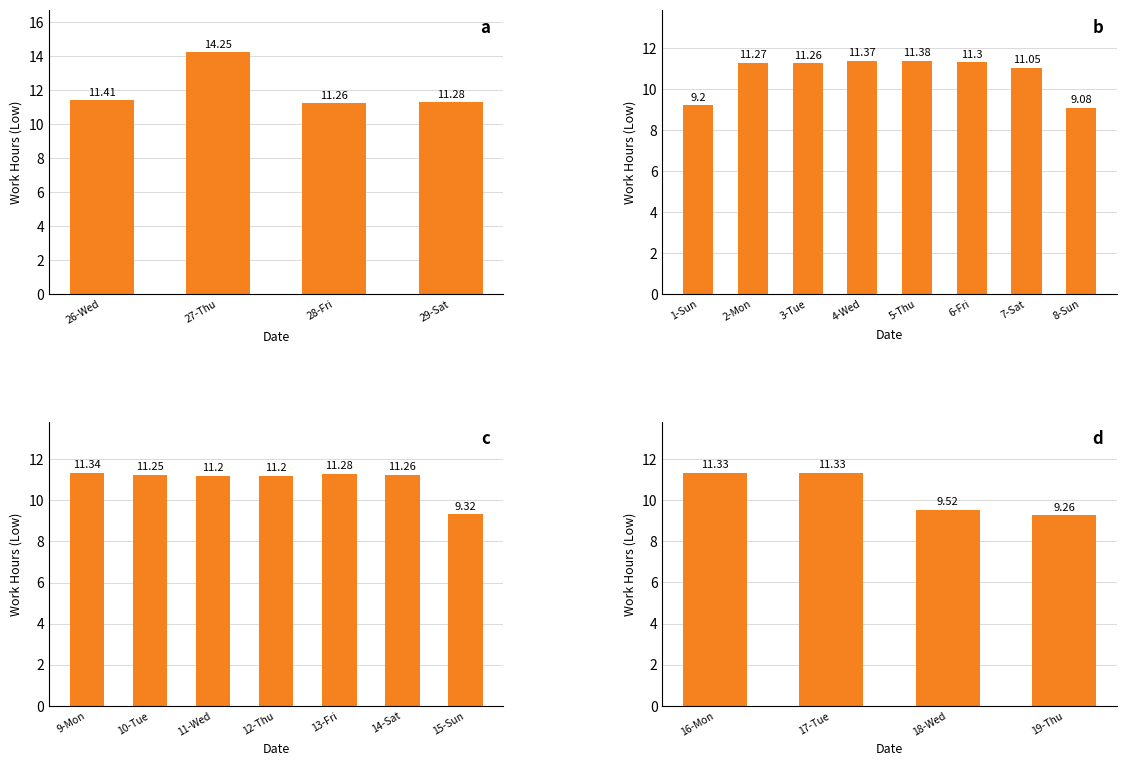

Which has a higher value, 17-Tue or 16-Mon?

17-Tue